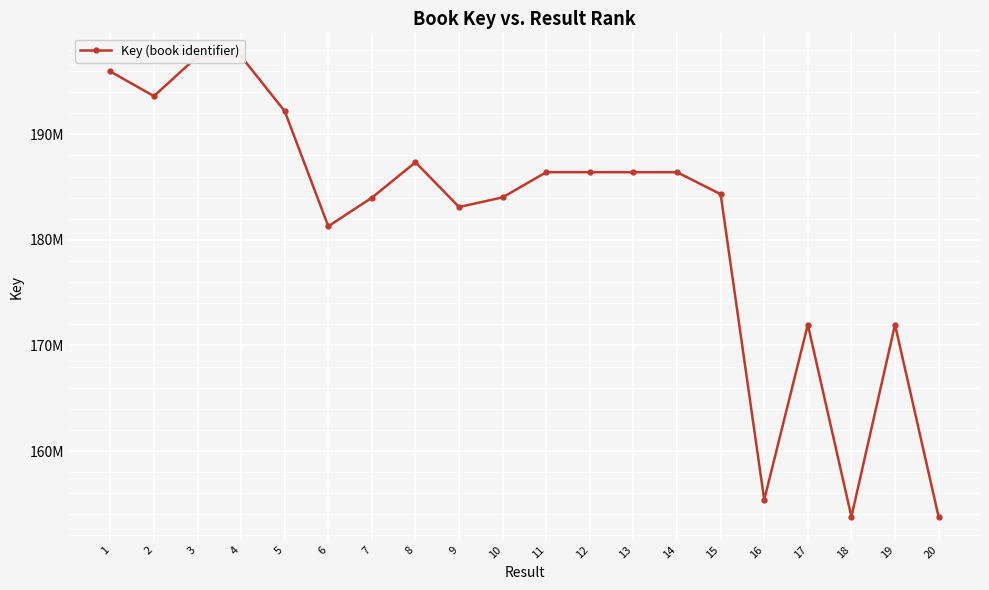

How many points are lower than both their immediate neighbors (excluding endpoints)?

5